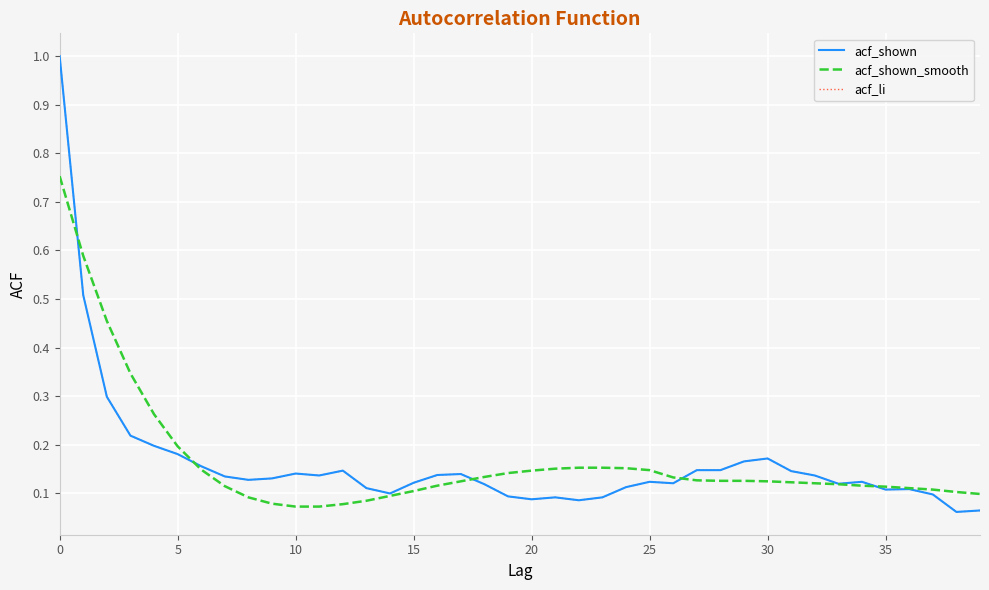

True or false: acf_shown_smooth has more than 1 points higher than both neighbors.

False